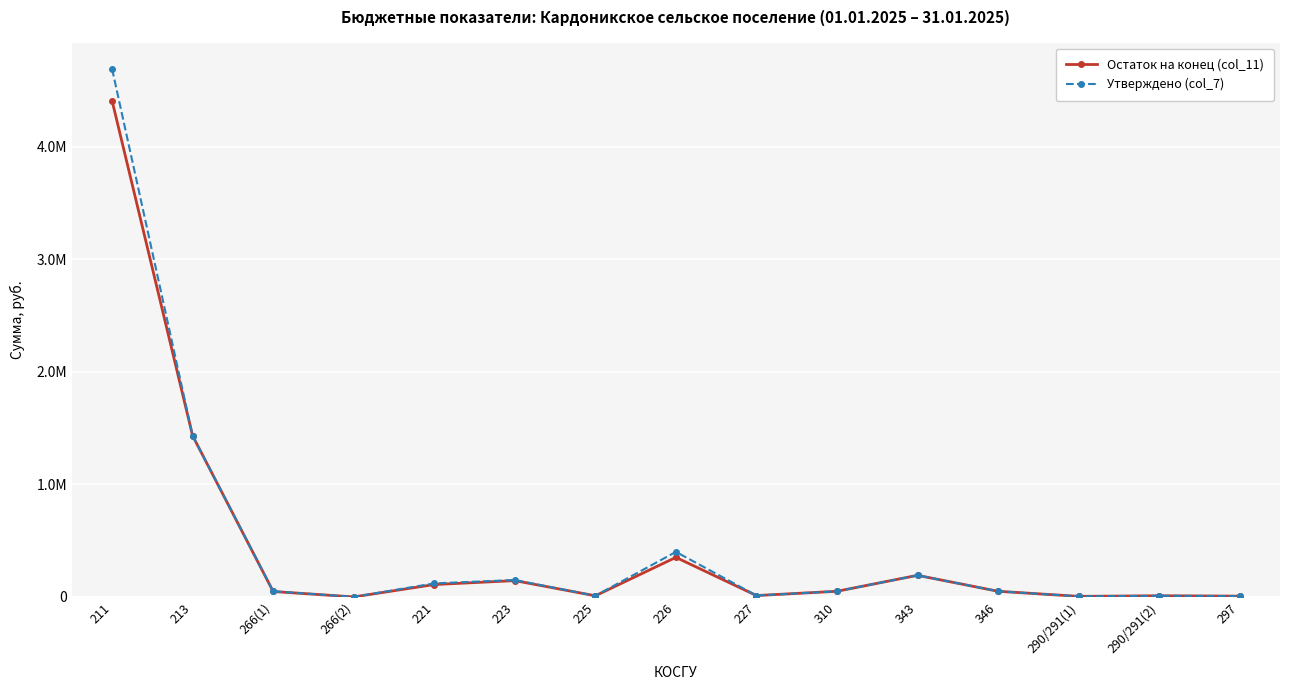

What is the difference between the maximum and second lowest values in the Утверждено (col_7) series?

4685100.0